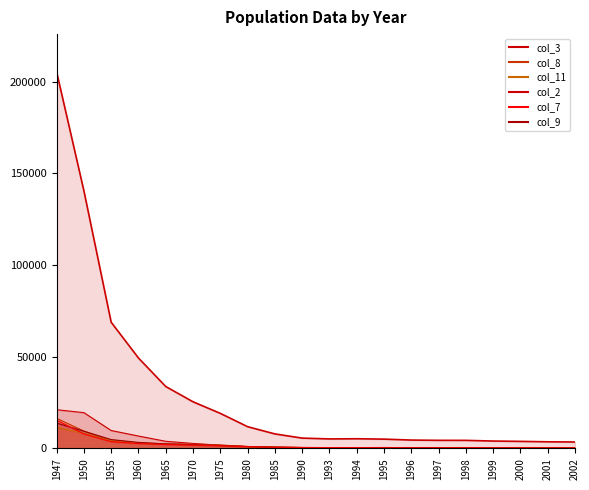

Reading right to left, what are all the values shown in this chart?

col_3: 302	320	342	381	435	377	378	498	429	450	507	694	1047	1744	2710	3869	6745	9751	19497	21088
col_8: 296	302	283	352	383	367	377	411	433	413	458	685	1022	1843	2269	2598	2959	4178	9455	16416
col_11: 299	320	315	301	337	339	378	428	456	426	461	666	907	1461	1905	2324	2924	4243	8253	11396
col_2: 3497	3599	3830	4010	4380	4403	4546	5054	5261	5169	5616	7899	11841	19103	25412	33742	49293	68801	140515	205360
col_7: 278	252	290	316	363	368	372	406	466	433	487	654	1009	1588	2009	2432	3270	4816	9361	13816
col_9: 280	282	304	292	342	318	335	355	419	435	456	582	931	1434	1807	2112	2634	3652	7887	15406